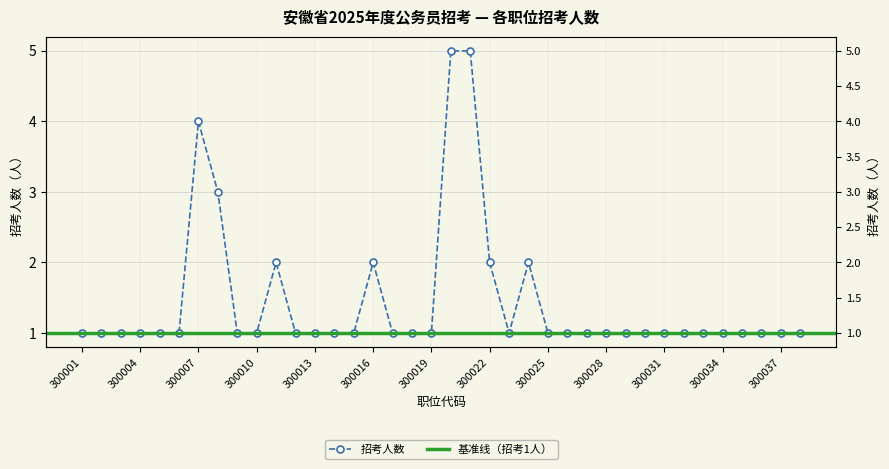

List the labels in order of value, smallest first.

300001, 300002, 300003, 300004, 300005, 300006, 300009, 300010, 300012, 300013, 300014, 300015, 300017, 300018, 300019, 300023, 300025, 300026, 300027, 300028, 300029, 300030, 300031, 300032, 300033, 300034, 300035, 300036, 300037, 300038, 300011, 300016, 300022, 300024, 300008, 300007, 300020, 300021